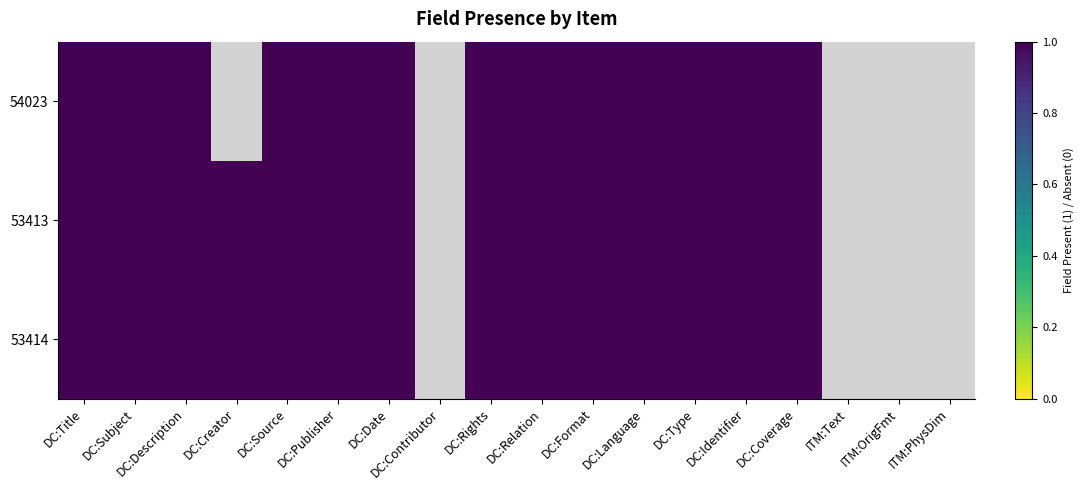

Is it true that 53414 equals 0 at Item Type Metadata:Original Format?

False